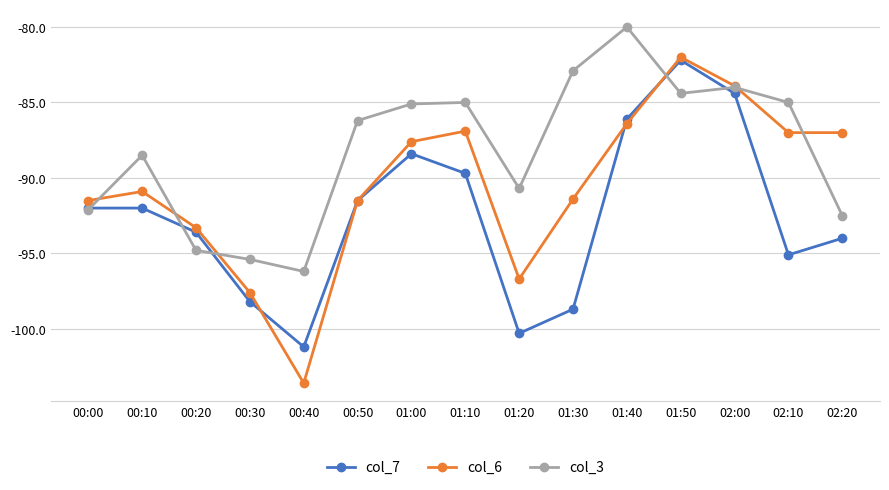

What is the label of the 5th point from the left?

00:40